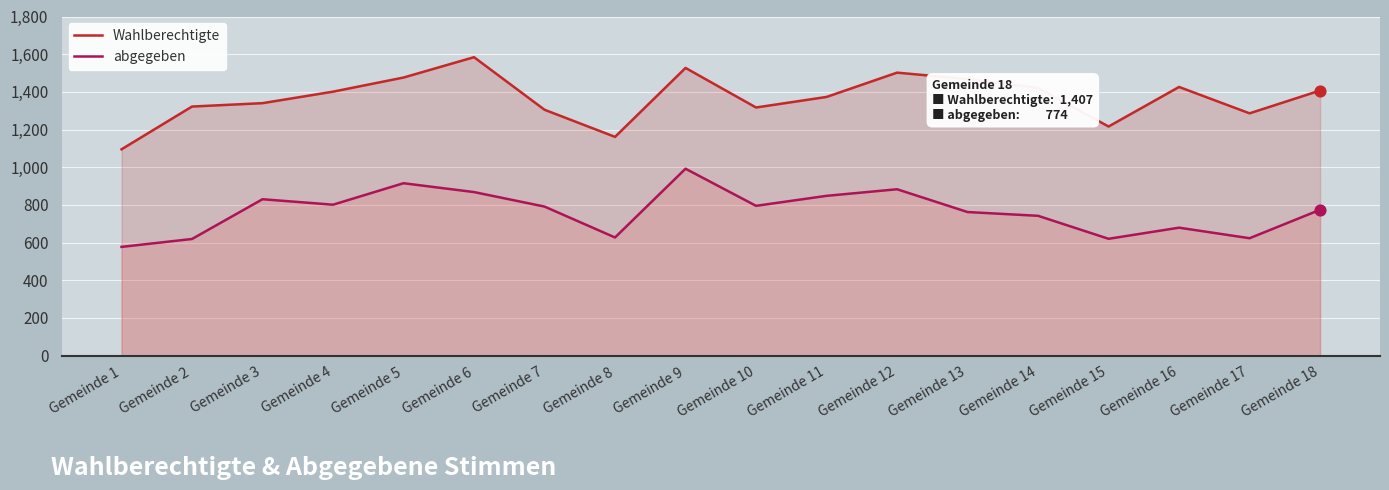

Which series has the largest total across all categories?

Wahlberechtigte